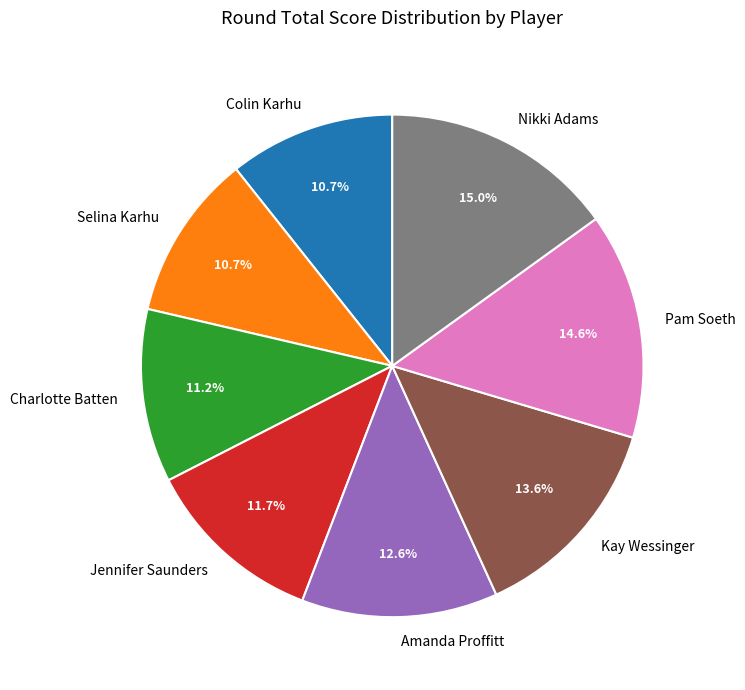

To the nearest percent, what percentage of the pie is Kay Wessinger?

14%